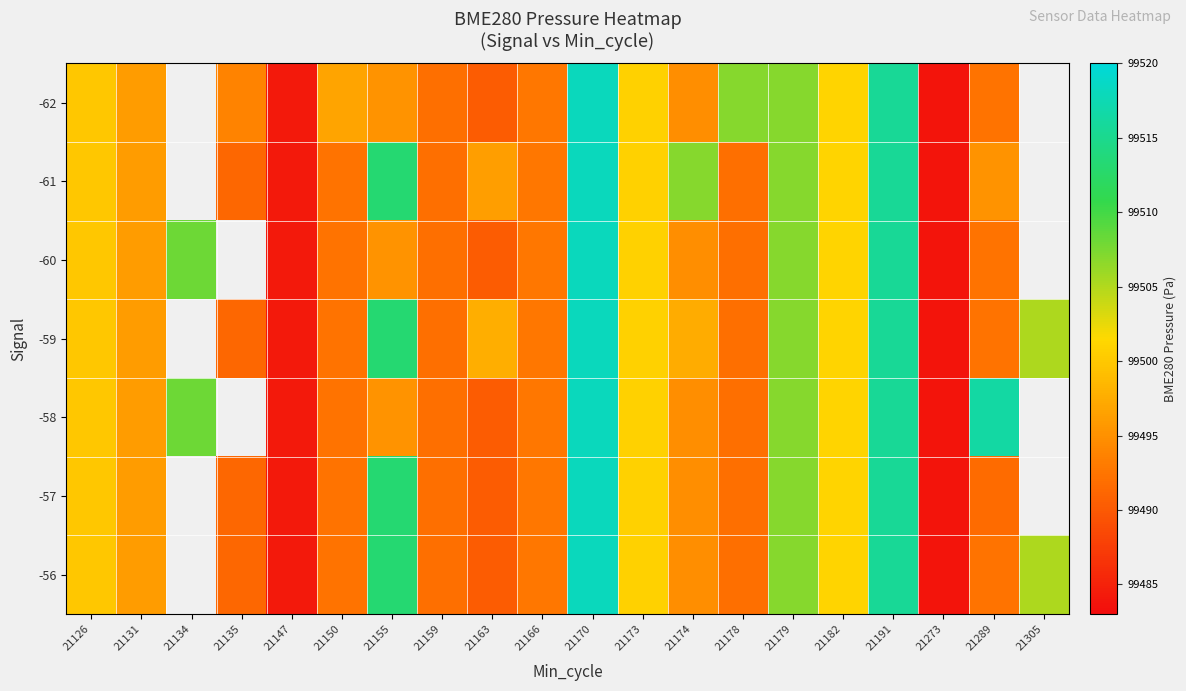

List the series in order of their overall mean, highest first.

-62, -61, -60, -59, -58, -57, -56